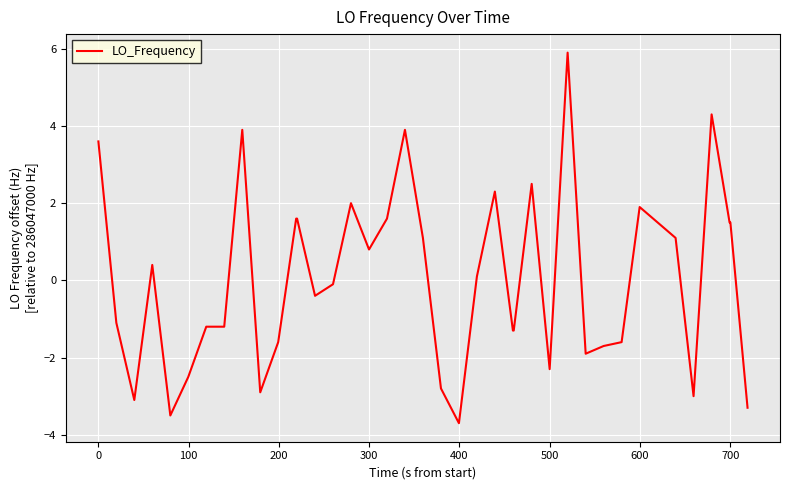

How many values exceed 0?

20